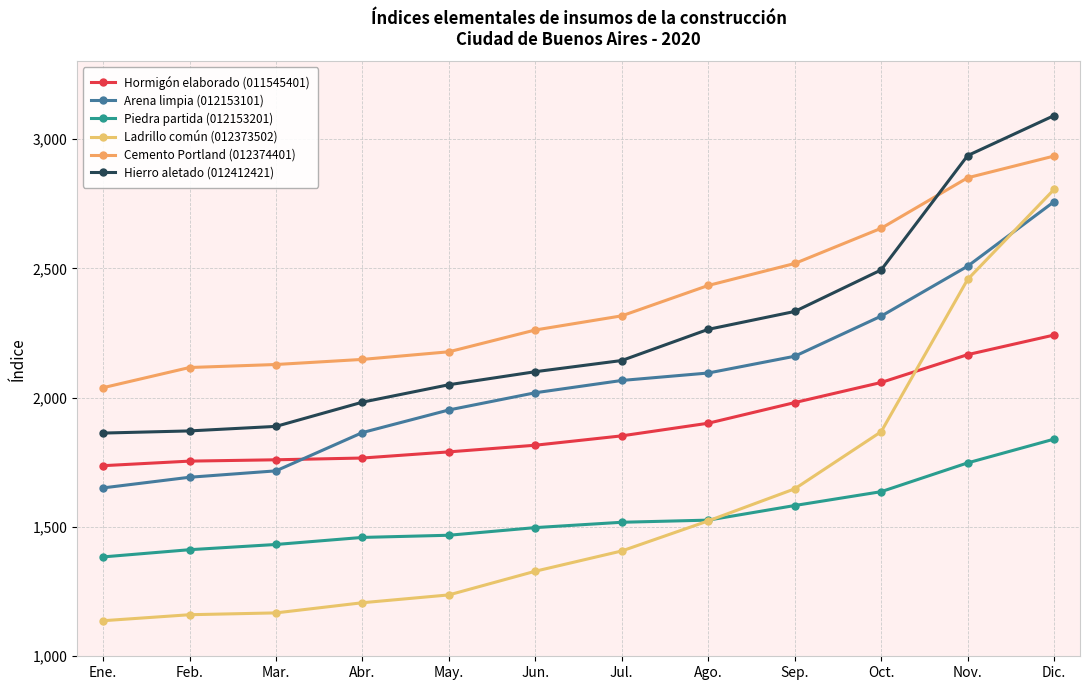

Does the chart display data point markers on the line(s)?

Yes